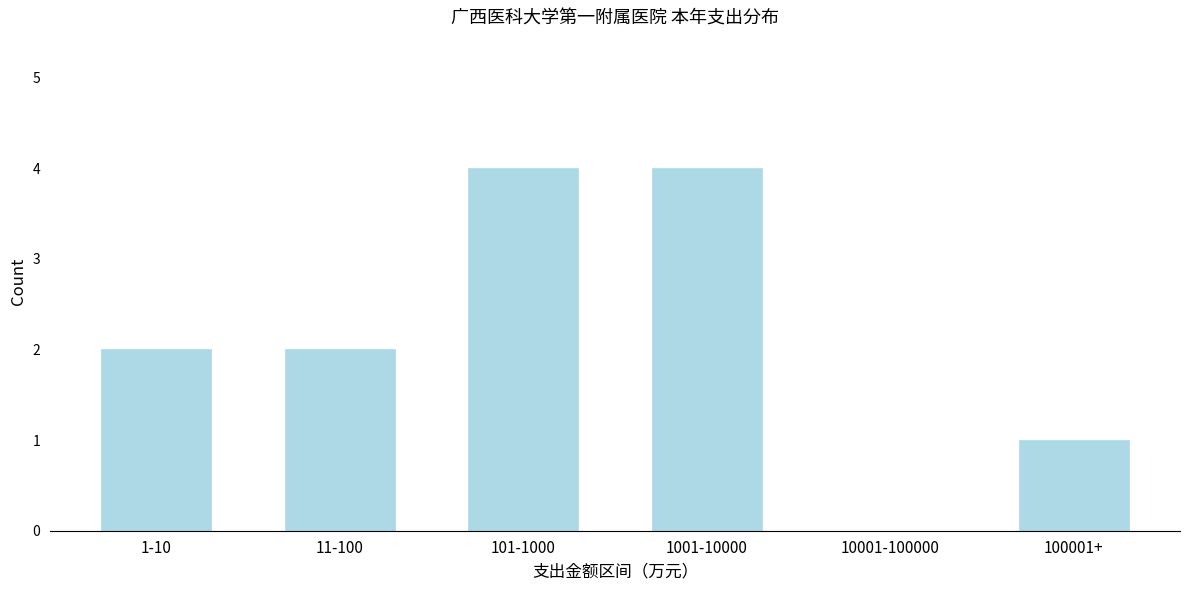

Reading right to left, transcribe all the data shown in this chart.

100001+=1	10001-100000=0	1001-10000=4	101-1000=4	11-100=2	1-10=2